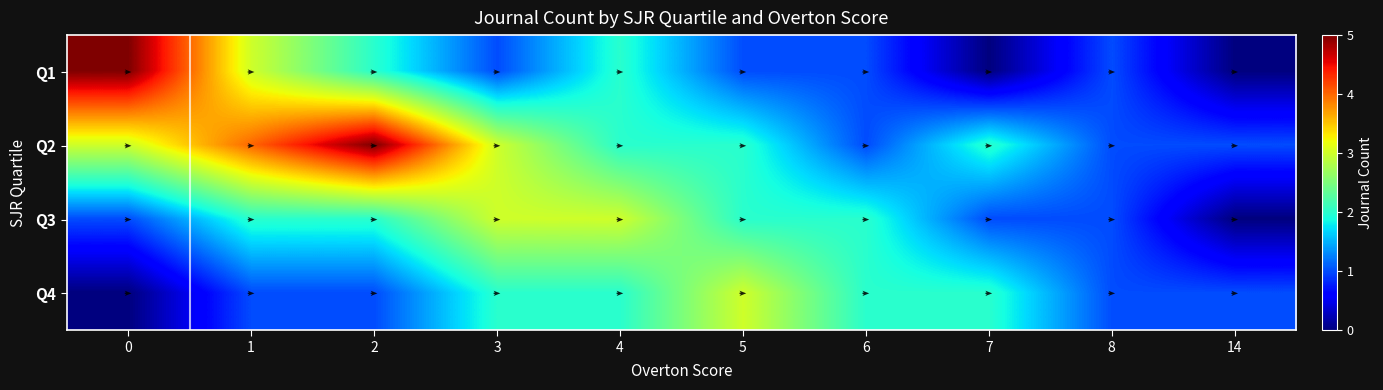

What is the difference between the second highest and second lowest values in the Q4 series?

1